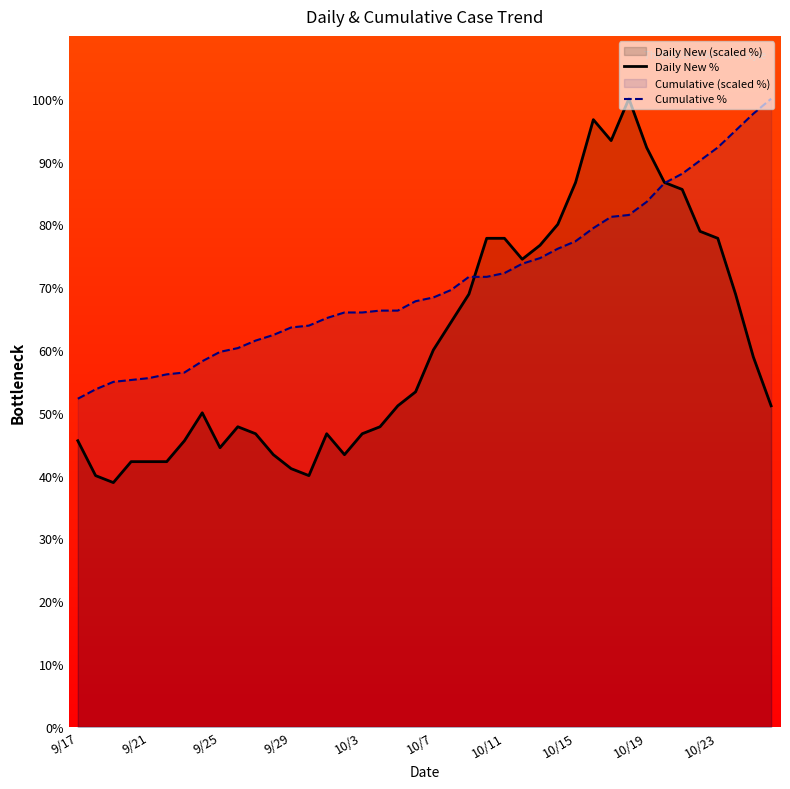

List the series in order of their overall mean, highest first.

Cumulative %, Daily New %